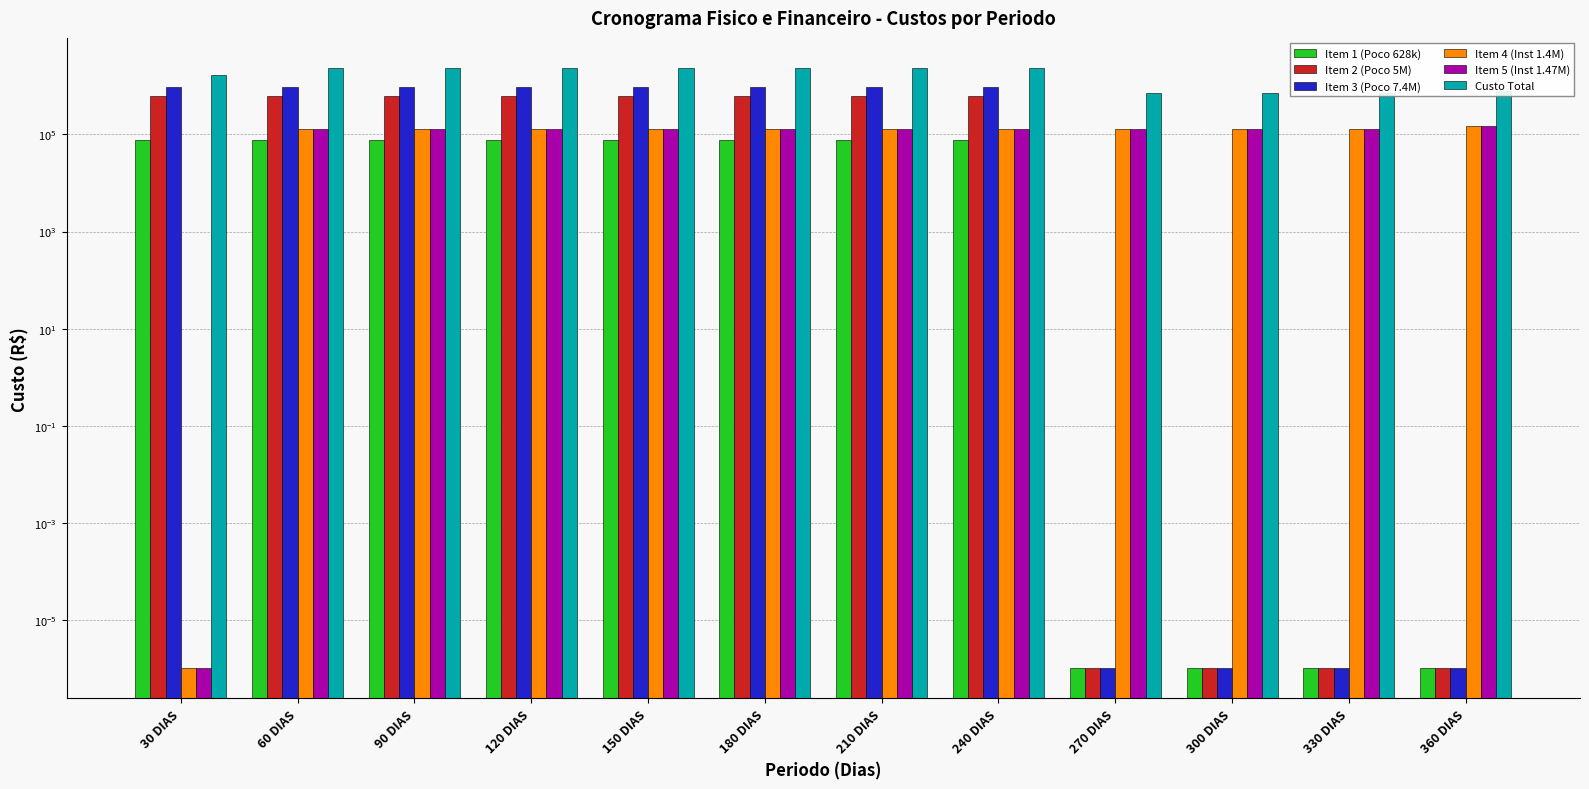

Which series has the largest range (max minus min)?

Custo Total